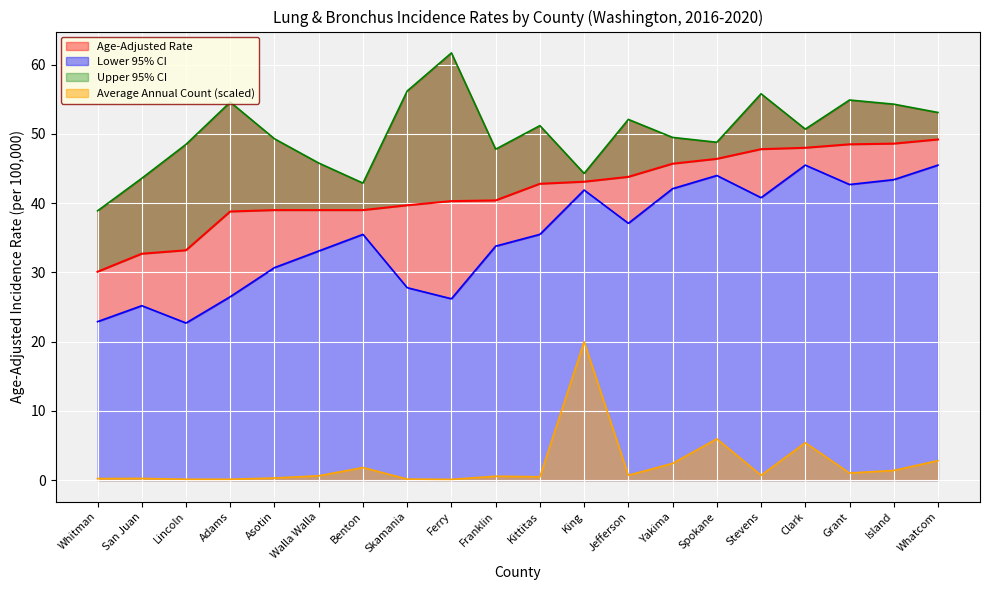

What is the smallest value displayed?

0.1